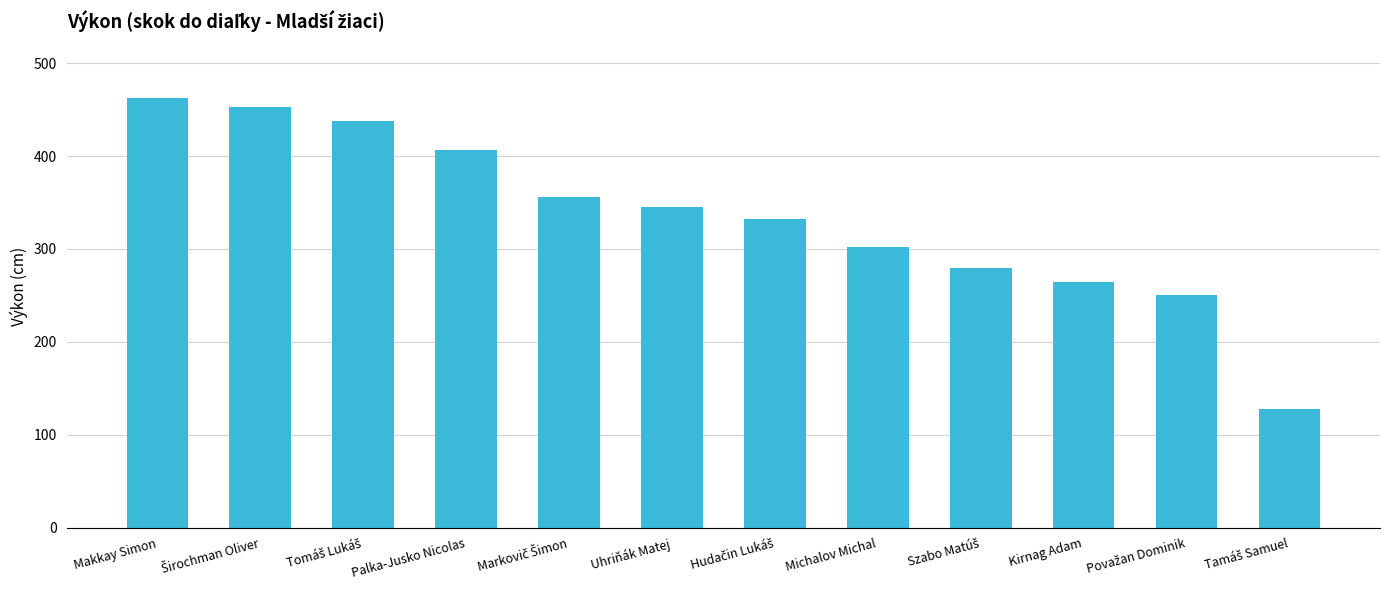

What is the difference between the second highest and second lowest values?

203